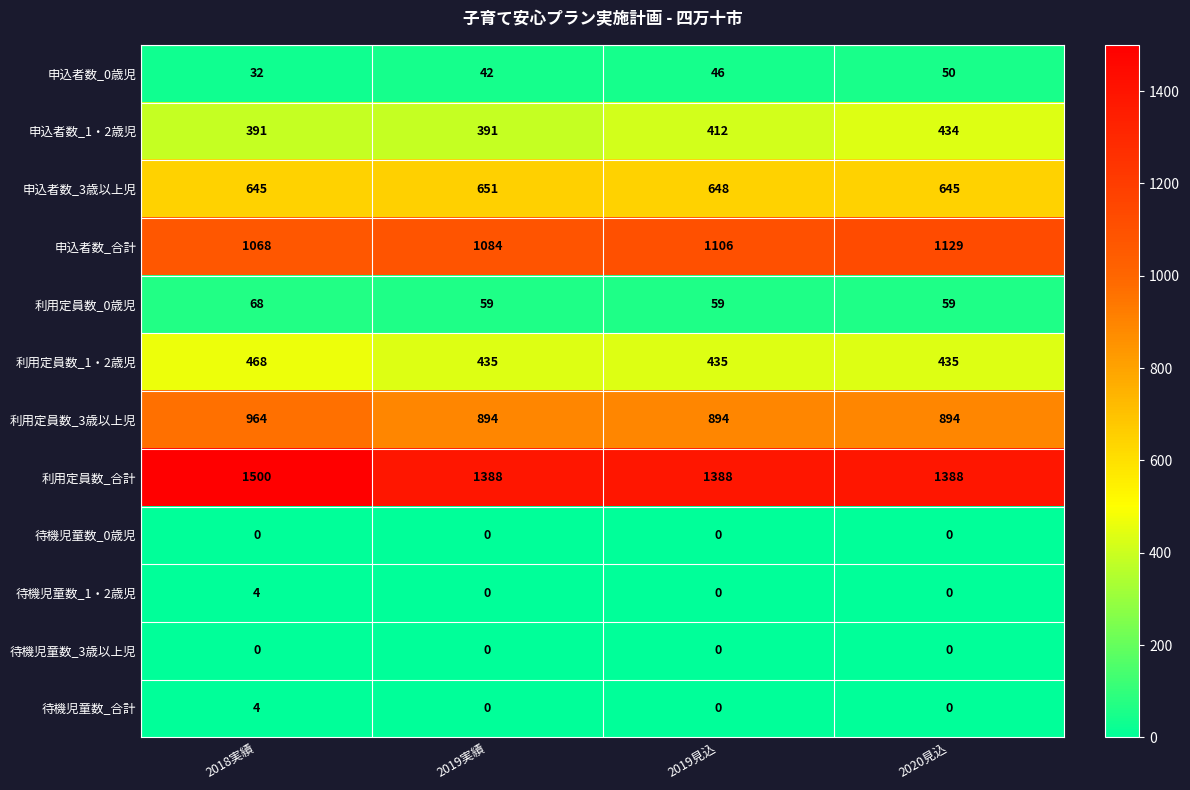

What is the difference between the maximum and minimum values in the 待機児童数_1・2歳児 series?

4